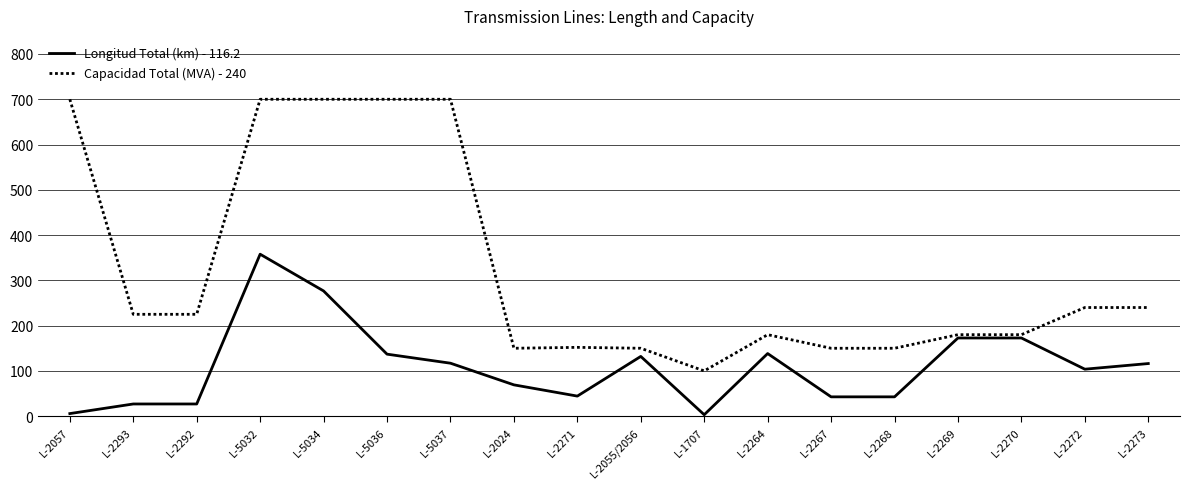

What is the total value across all series at L-2264?

318.3